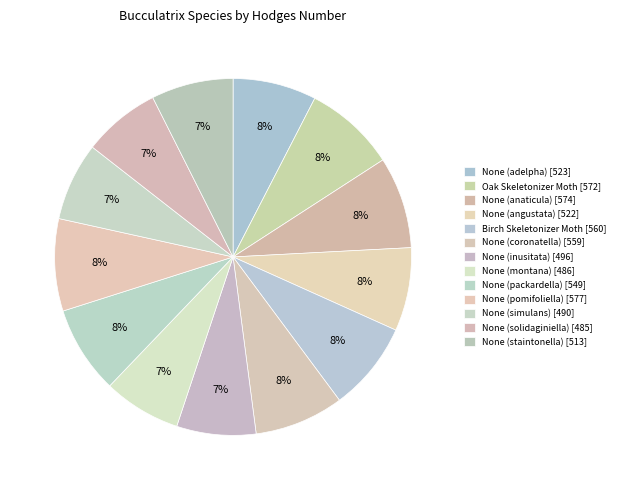

Does None (angustata) account for over 50% of the chart?

No